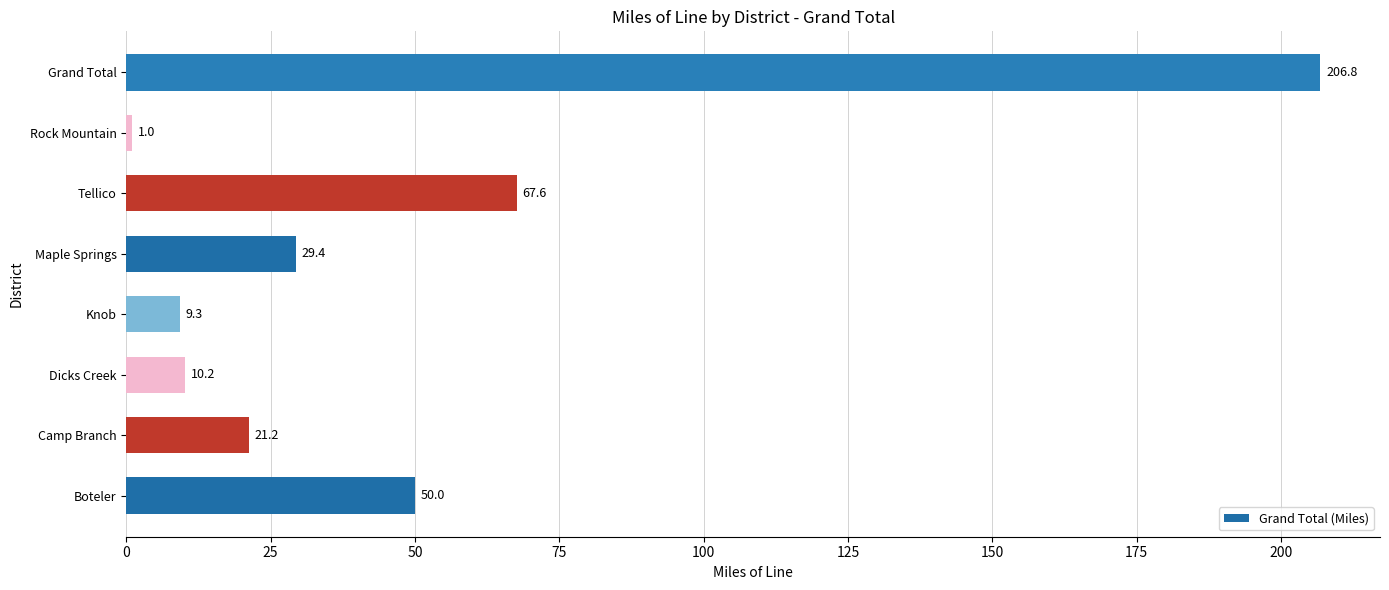

What is the difference between the second highest and second lowest values?

58.3